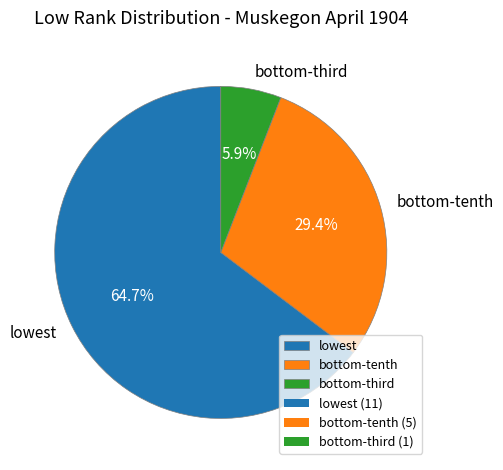

To the nearest percent, what is the difference between the largest and smallest slice percentages?

59%